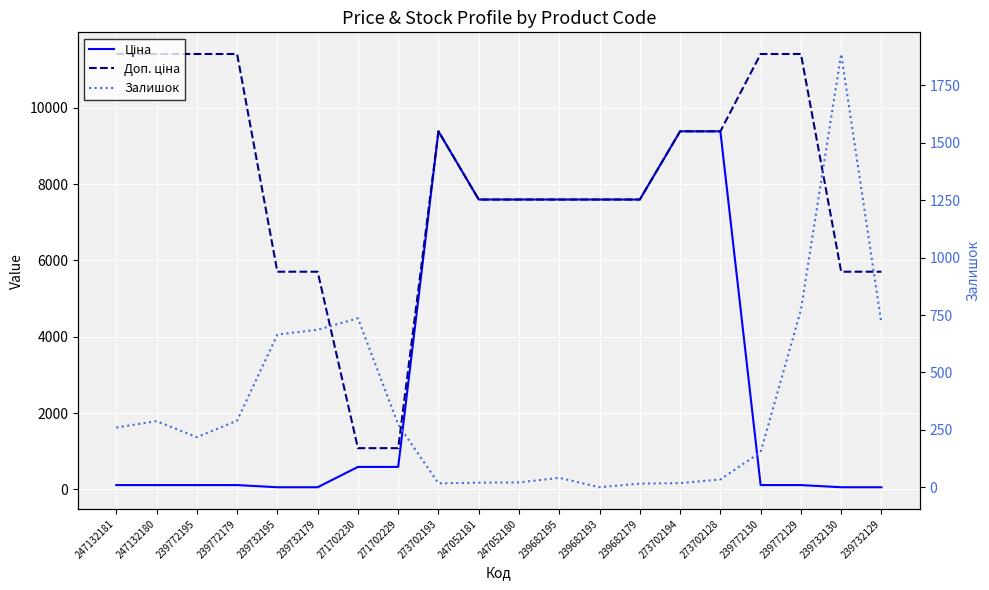

Where does the Залишок series first go above 260?

247132180